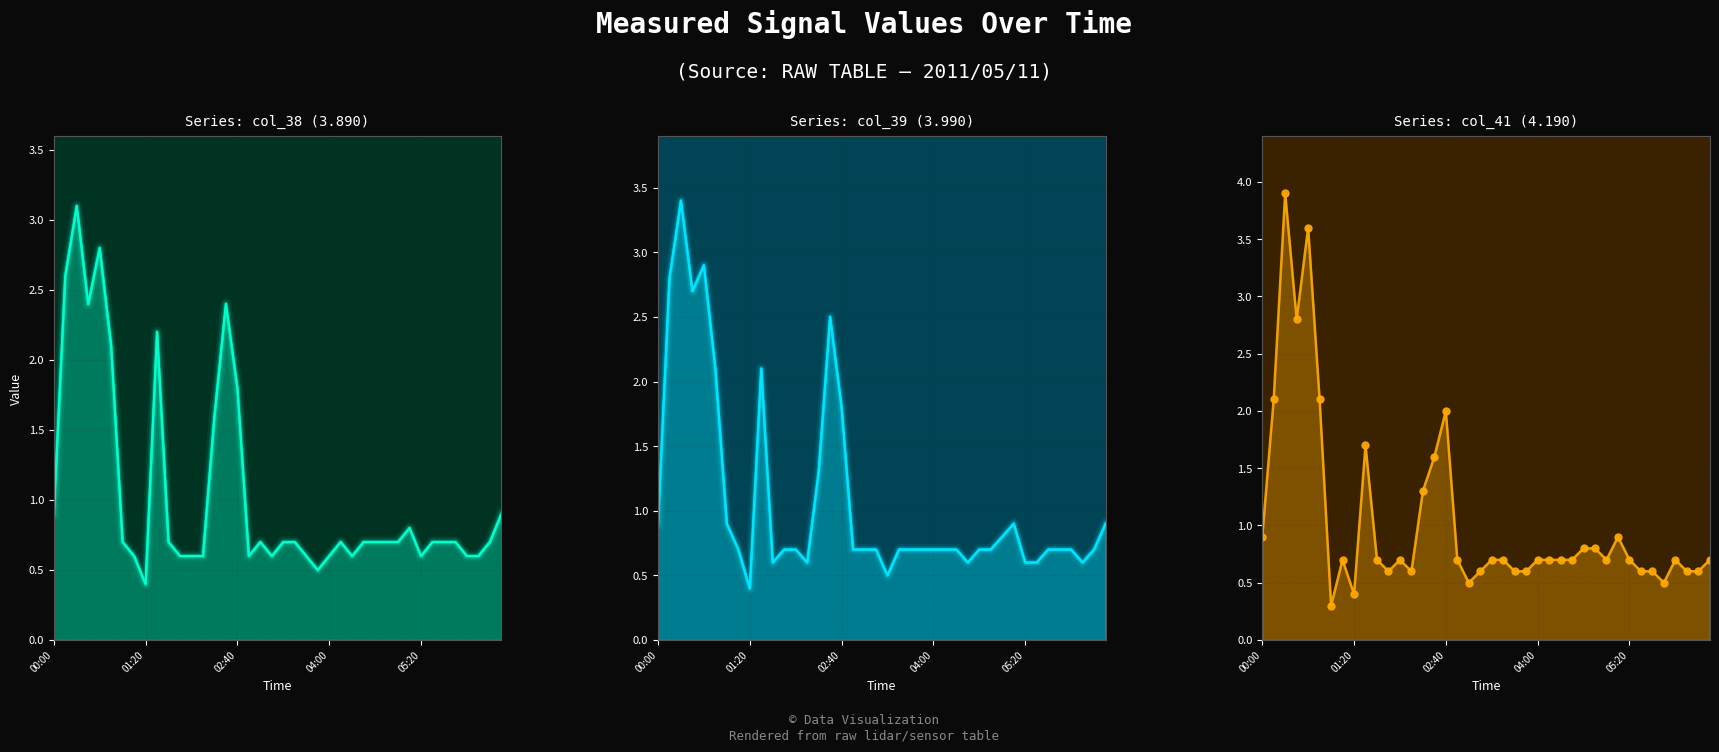

What is the minimum value shown in the chart?

0.3